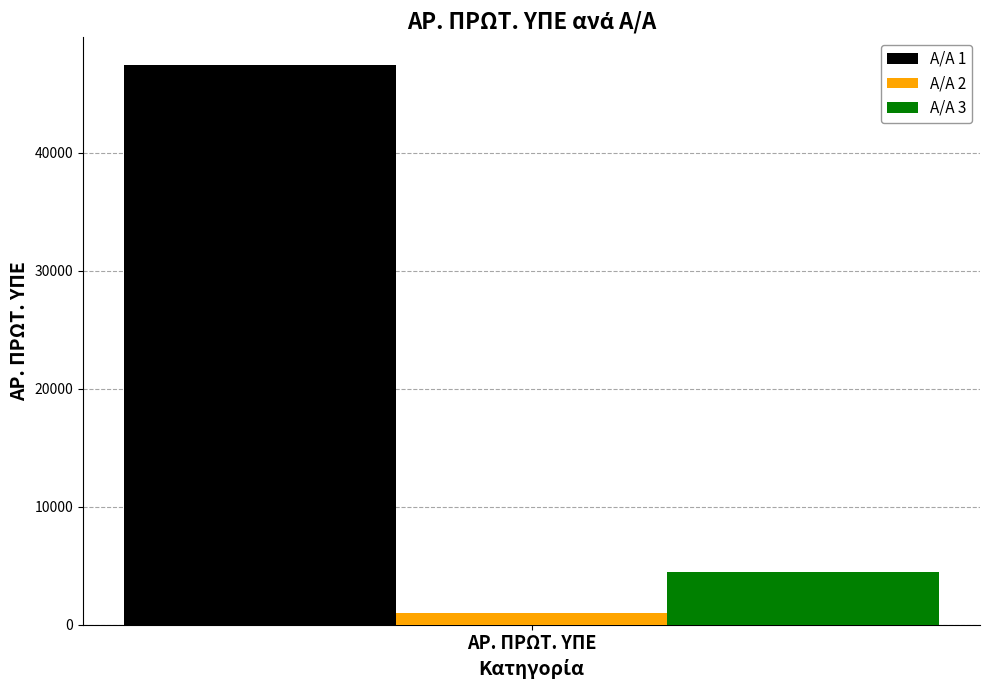

Is it true that Α/Α 1 equals 47455 at ΑΡ. ΠΡΩΤ. ΥΠΕ?

True